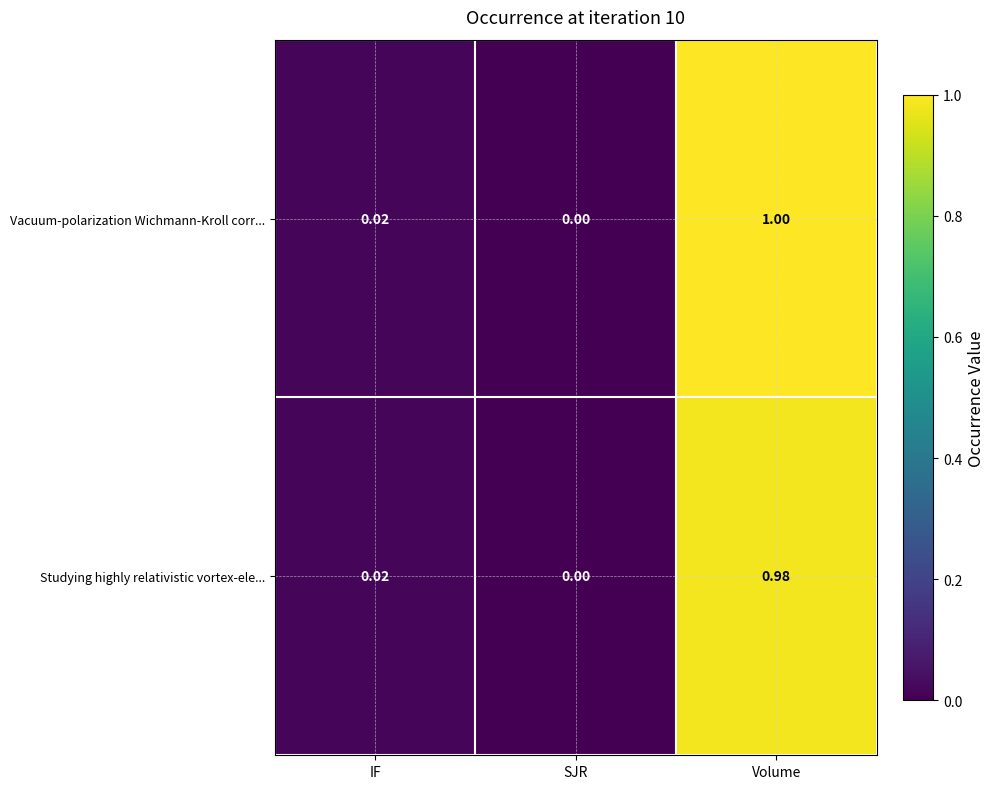

Which series has the largest total across all categories?

Vacuum-polarization Wichmann-Kroll corr...